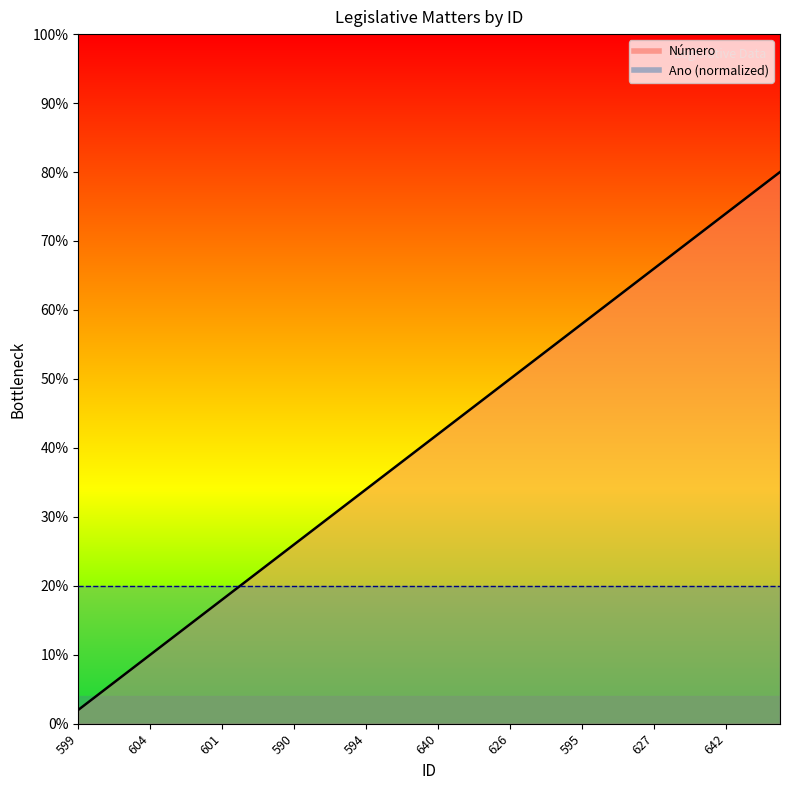

At which category does the chart reach its minimum across all series?

599